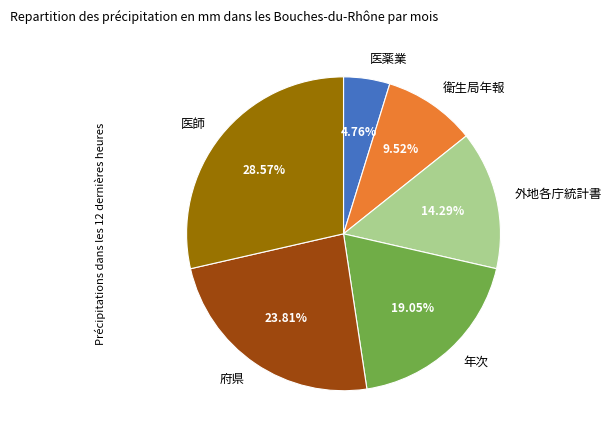

Count the number of slices in the pie.

6